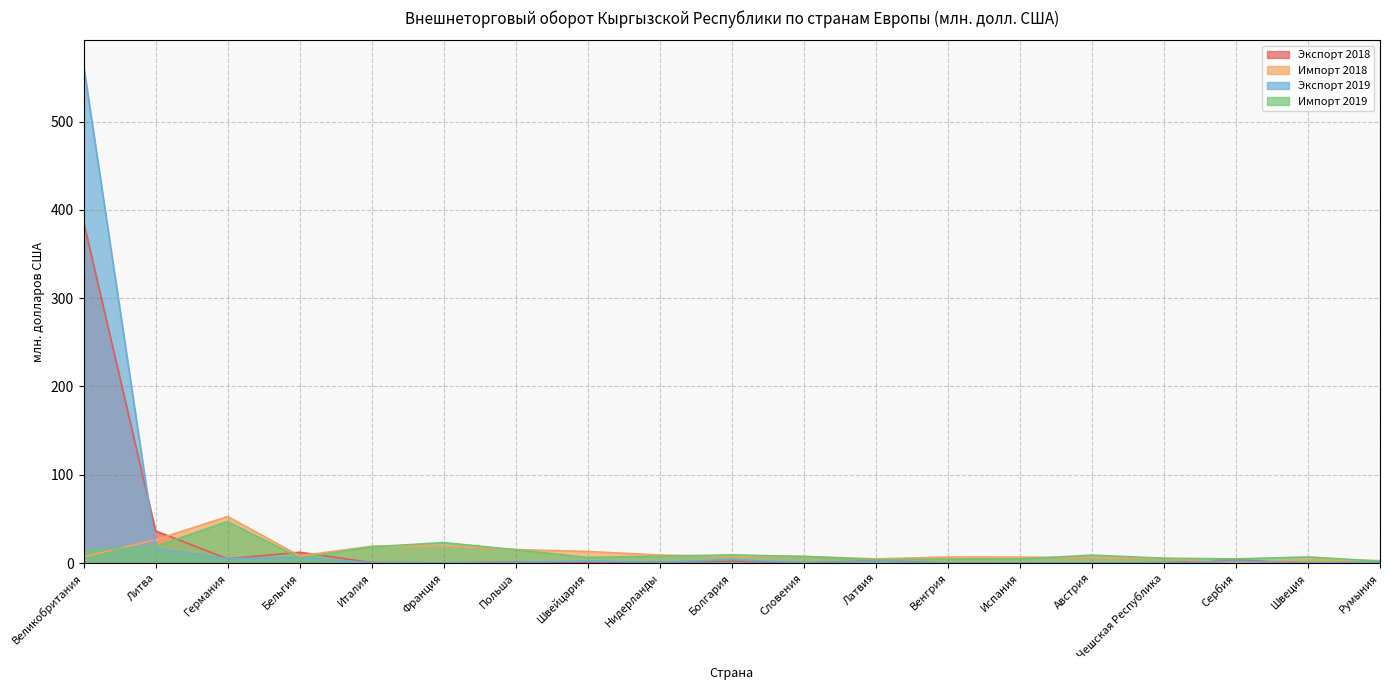

Reading left to right, list all the values displayed in this chart.

Экспорт 2018: Великобритания=386.7	Литва=36.4	Германия=4.9	Бельгия=12.2	Италия=0.6	Франция=0.1	Польша=1.2	Швейцария=0.2	Нидерланды=1.0	Болгария=2.3	Словения=0.3	Латвия=2.5	Венгрия=0.1	Испания=0.1	Австрия=0.0	Чешская Республика=0.4	Сербия=3.7	Швеция=0.0	Румыния=0.3
Импорт 2018: Великобритания=7.0	Литва=26.4	Германия=52.7	Бельгия=8.1	Италия=19.1	Франция=19.4	Польша=15.3	Швейцария=13.1	Нидерланды=9.1	Болгария=7.4	Словения=7.5	Латвия=4.8	Венгрия=6.8	Испания=6.8	Австрия=5.9	Чешская Республика=5.3	Сербия=0.7	Швеция=3.8	Румыния=2.8
Экспорт 2019: Великобритания=563.7	Литва=16.2	Германия=5.1	Бельгия=6.1	Италия=0.3	Франция=0.1	Польша=0.8	Швейцария=2.3	Нидерланды=0.9	Болгария=4.0	Словения=0.2	Латвия=1.9	Венгрия=0.0	Испания=0.0	Австрия=0.0	Чешская Республика=0.1	Сербия=2.2	Швеция=0.1	Румыния=0.8
Импорт 2019: Великобритания=13.7	Литва=18.9	Германия=47.0	Бельгия=5.9	Италия=18.4	Франция=23.2	Польша=15.1	Швейцария=6.3	Нидерланды=7.8	Болгария=9.2	Словения=7.5	Латвия=3.7	Венгрия=4.5	Испания=4.6	Австрия=8.9	Чешская Республика=5.5	Сербия=4.7	Швеция=6.9	Румыния=2.1